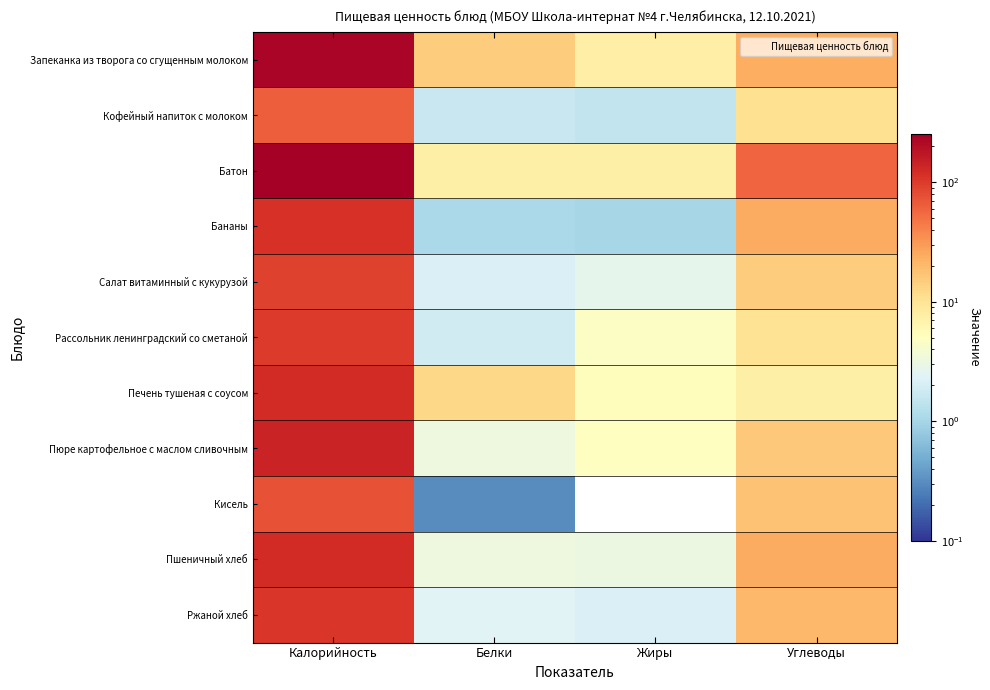

Rank the series at Жиры from highest to lowest value.

Запеканка из творога со сгущенным молоком, Батон, Печень тушеная с соусом, Пюре картофельное с маслом сливочным, Рассольник ленинградский со сметаной, Пшеничный хлеб, Салат витаминный с кукурузой, Ржаной хлеб, Кофейный напиток с молоком, Бананы, Кисель